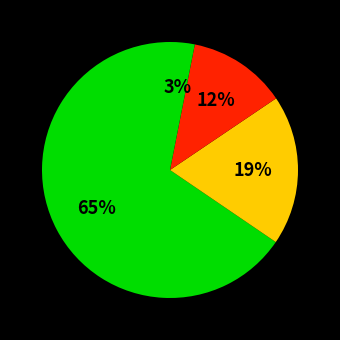

How many segments does this pie chart have?

4